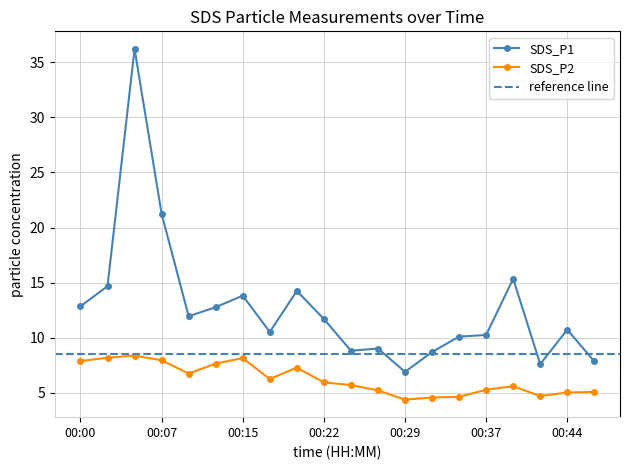

At 00:00, list the series in order from smallest to largest.

SDS_P2, SDS_P1